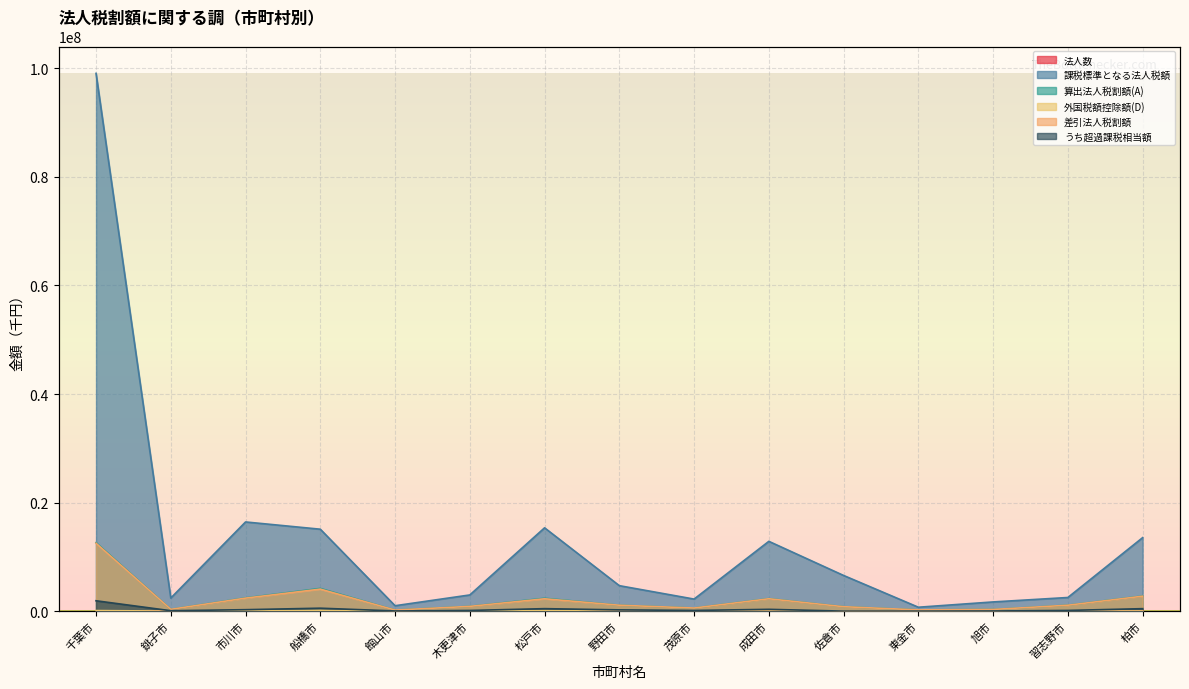

Between 館山市 and 成田市, which series saw the biggest shift?

課税標準となる法人税額